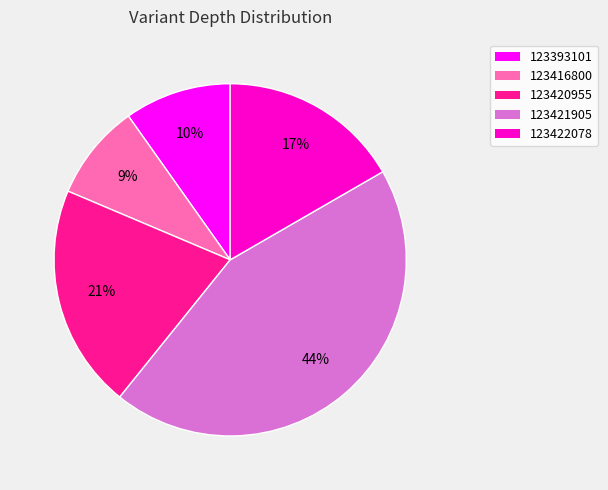

Is the sum of 123393101 and 123420955 greater than half?

No